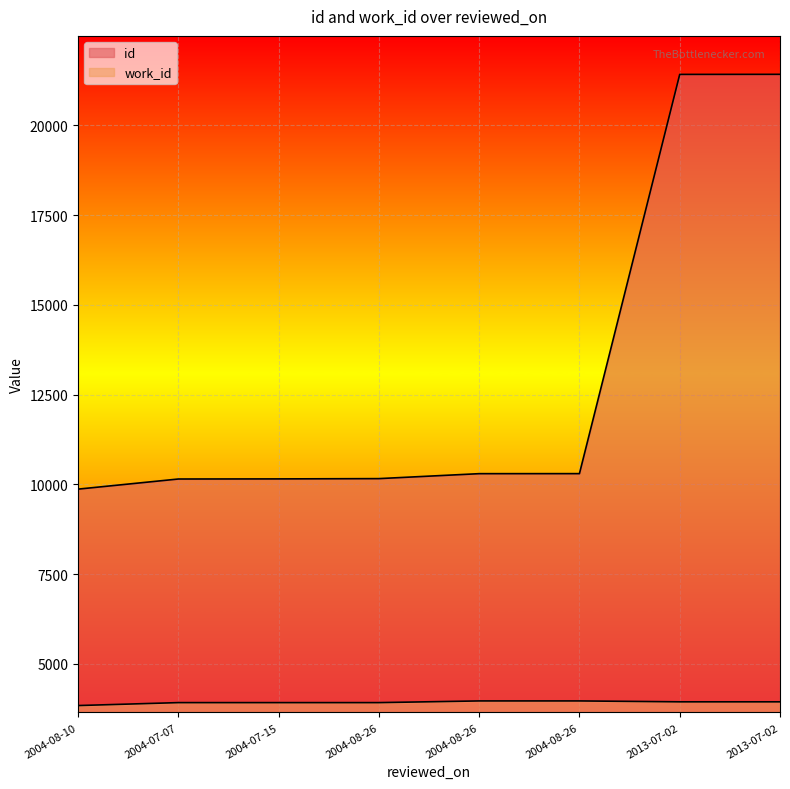

At which category is the sum across all series the highest?

2013-07-02